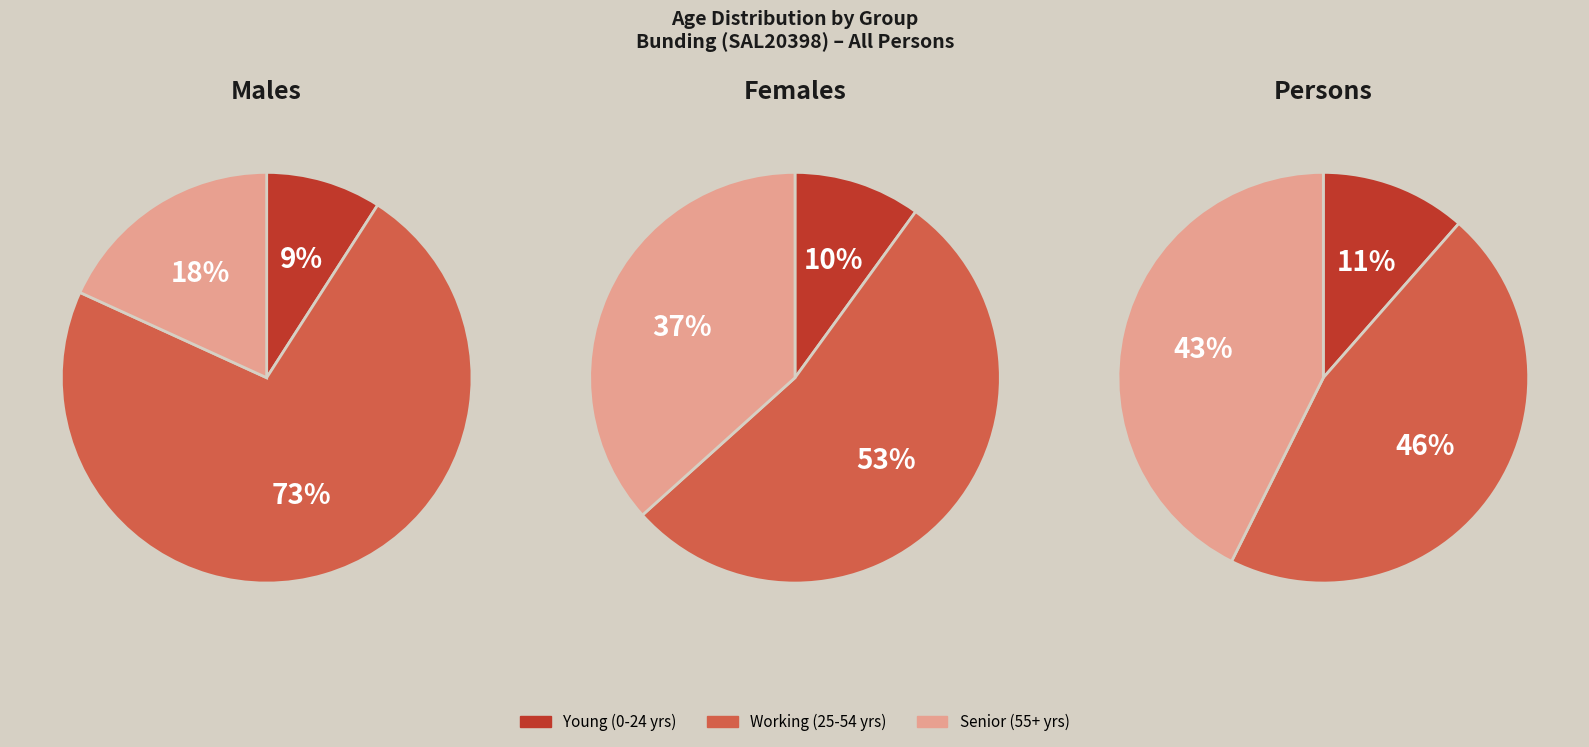

Does 50-54 years account for over 50% of the chart?

No